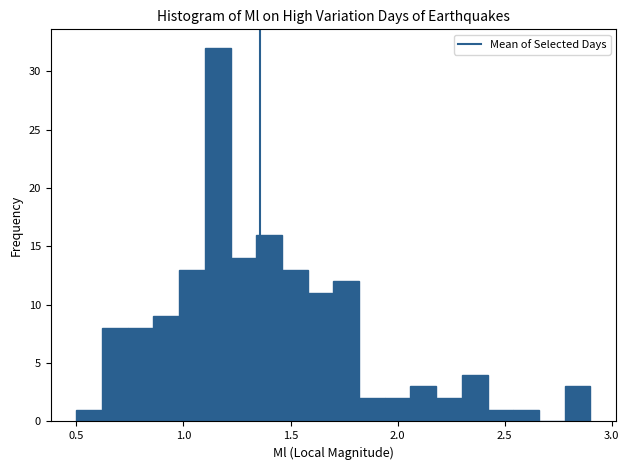

Read against the x-axis, roughly where is the centre of the tallest bar?

1.15